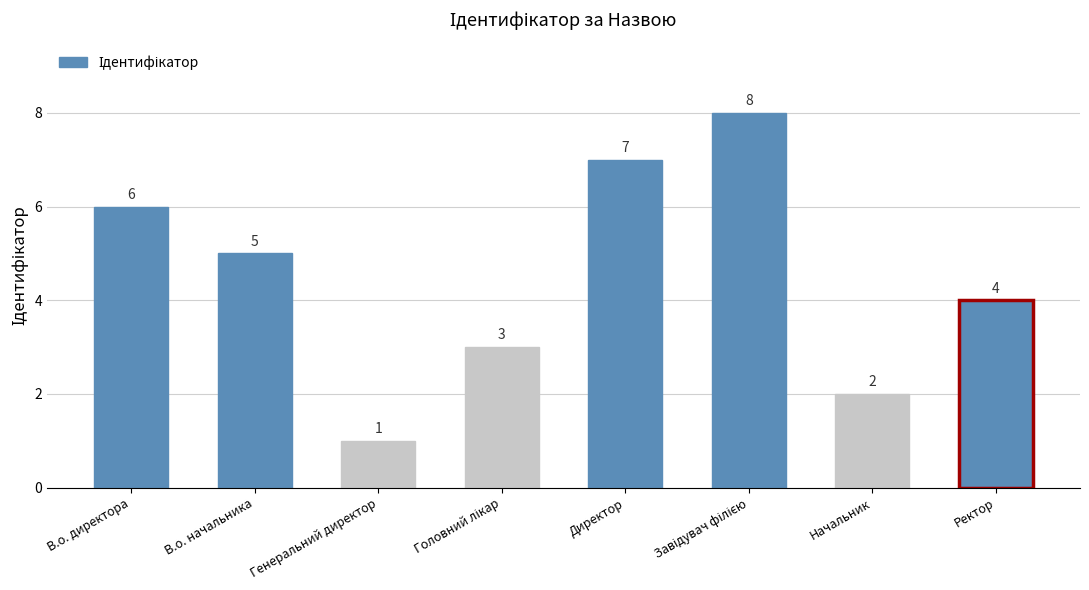

What is the value of the 3rd bar from the left?

1